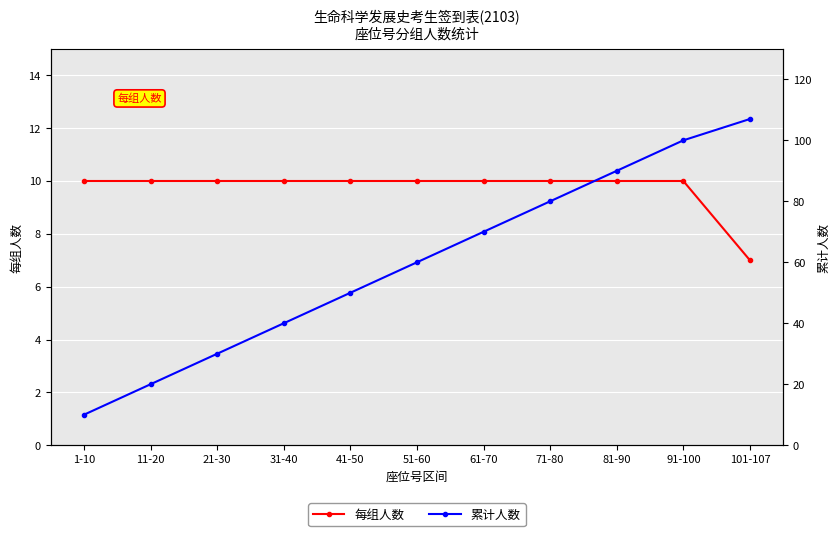

At which label does 每组人数 reach its minimum?

101-107